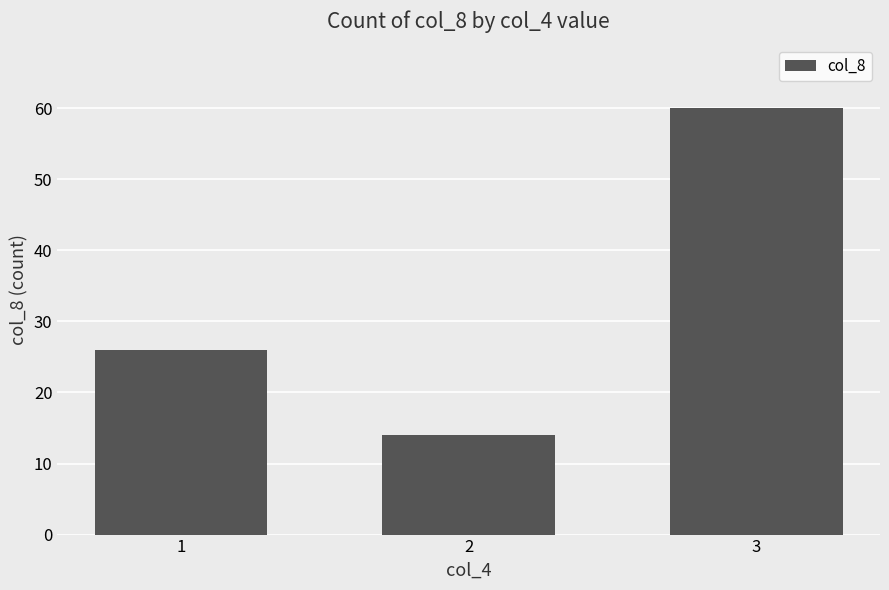

How many values are below 26?

1